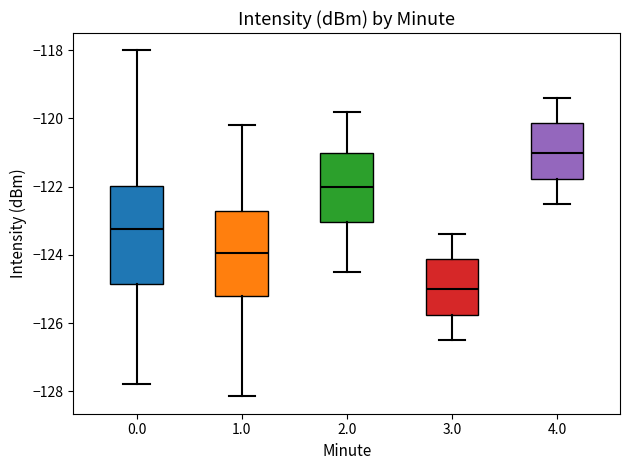

Reading left to right, read every box against the y-axis: the position of its median line, the range the box covers, and the ends of its whiskers. The values are not printed on the chart, so give them approximately, as read against the axis.

0.0: median -123.2, box -124.8 to -122.0, whiskers -127.8 to -118.0
1.0: median -124.0, box -125.2 to -122.8, whiskers -128.2 to -120.2
2.0: median -122.0, box -123.0 to -121.0, whiskers -124.4 to -119.8
3.0: median -125.0, box -125.8 to -124.2, whiskers -126.4 to -123.4
4.0: median -121.0, box -121.8 to -120.2, whiskers -122.4 to -119.4